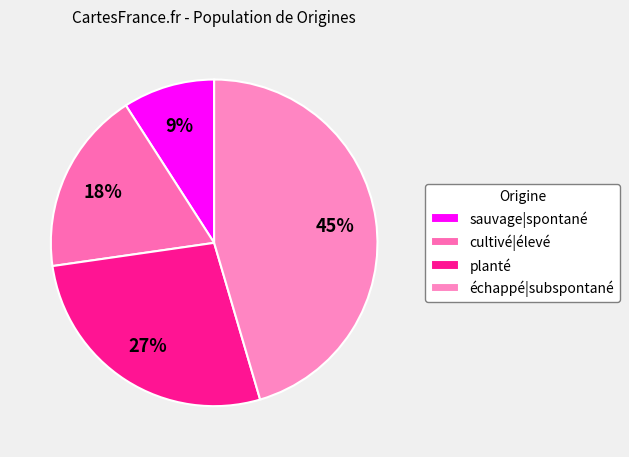

How much of the chart is everything except échappé|subspontané?

54.5%